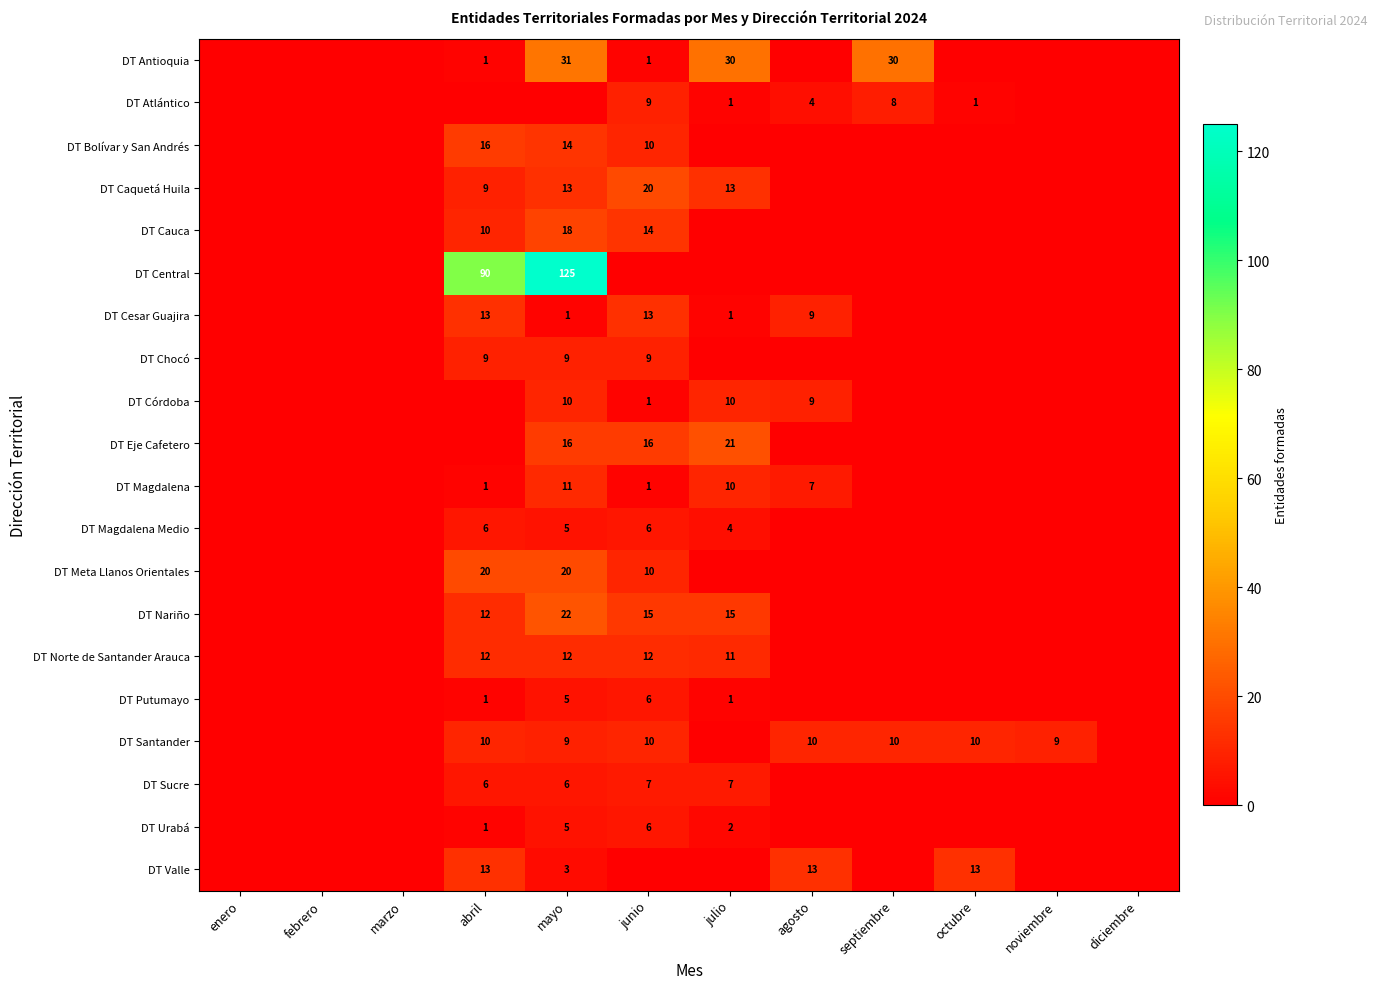

How many DT Urabá values are between 0 and 2?

10